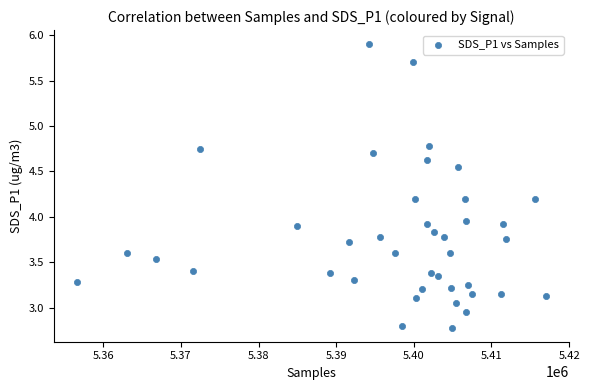

What is the range of X values (max minus min)?

60321.0